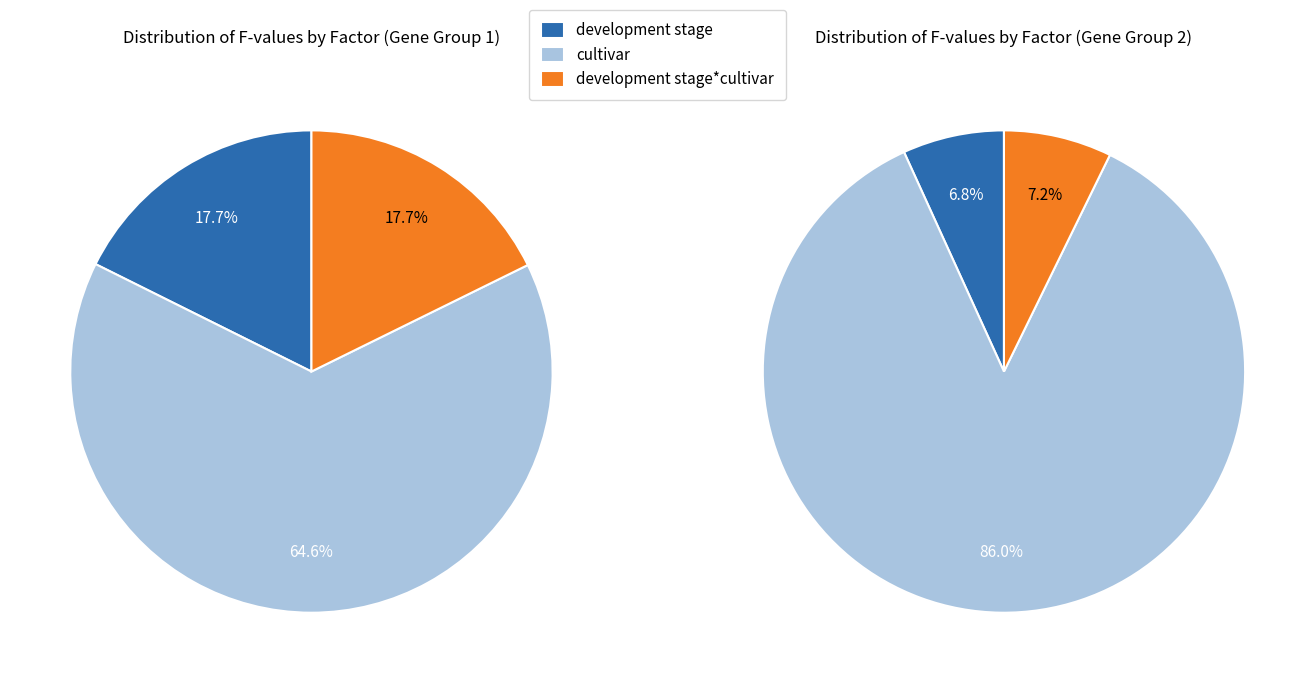

Between cultivar and development stage*cultivar, which is larger?

cultivar